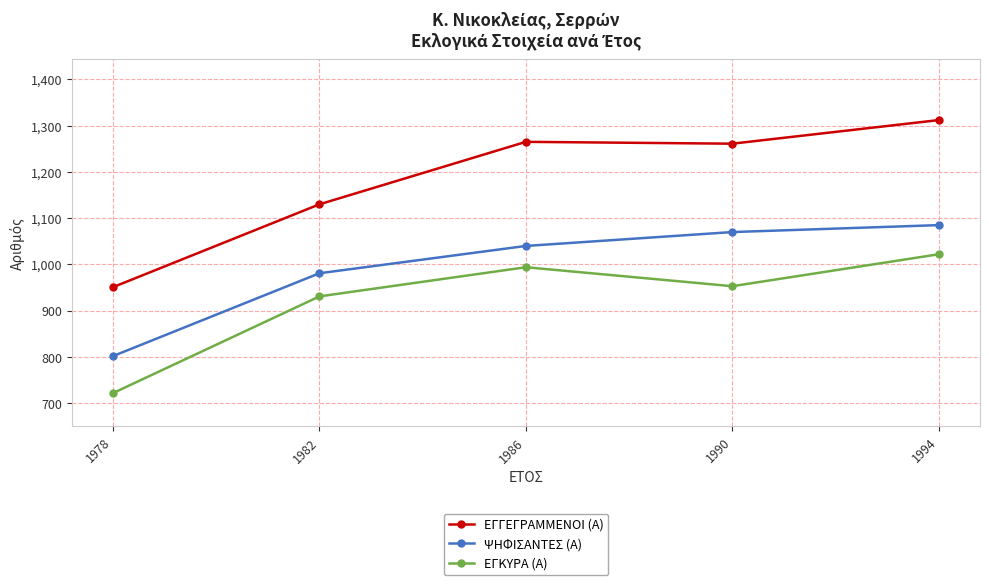

How many data points does each series have?

5